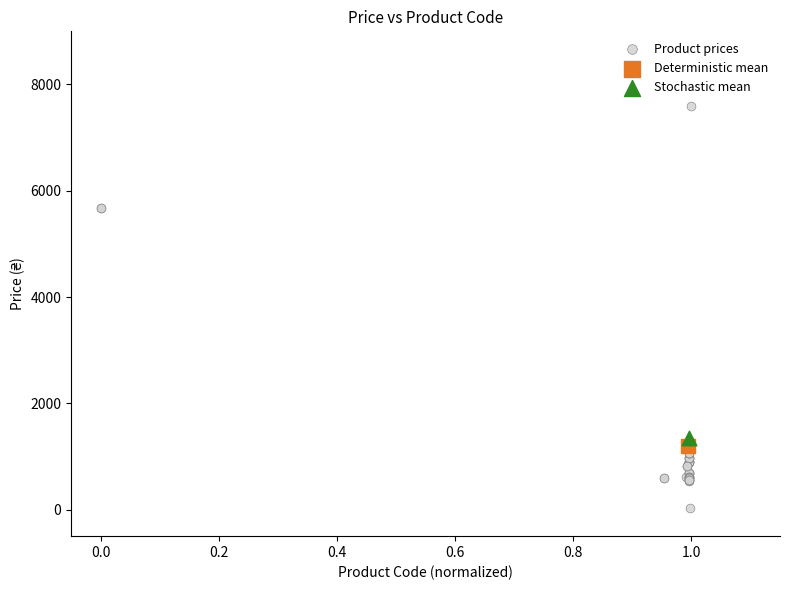

What are all the series names shown in the legend?

Product prices, Deterministic mean, Stochastic mean